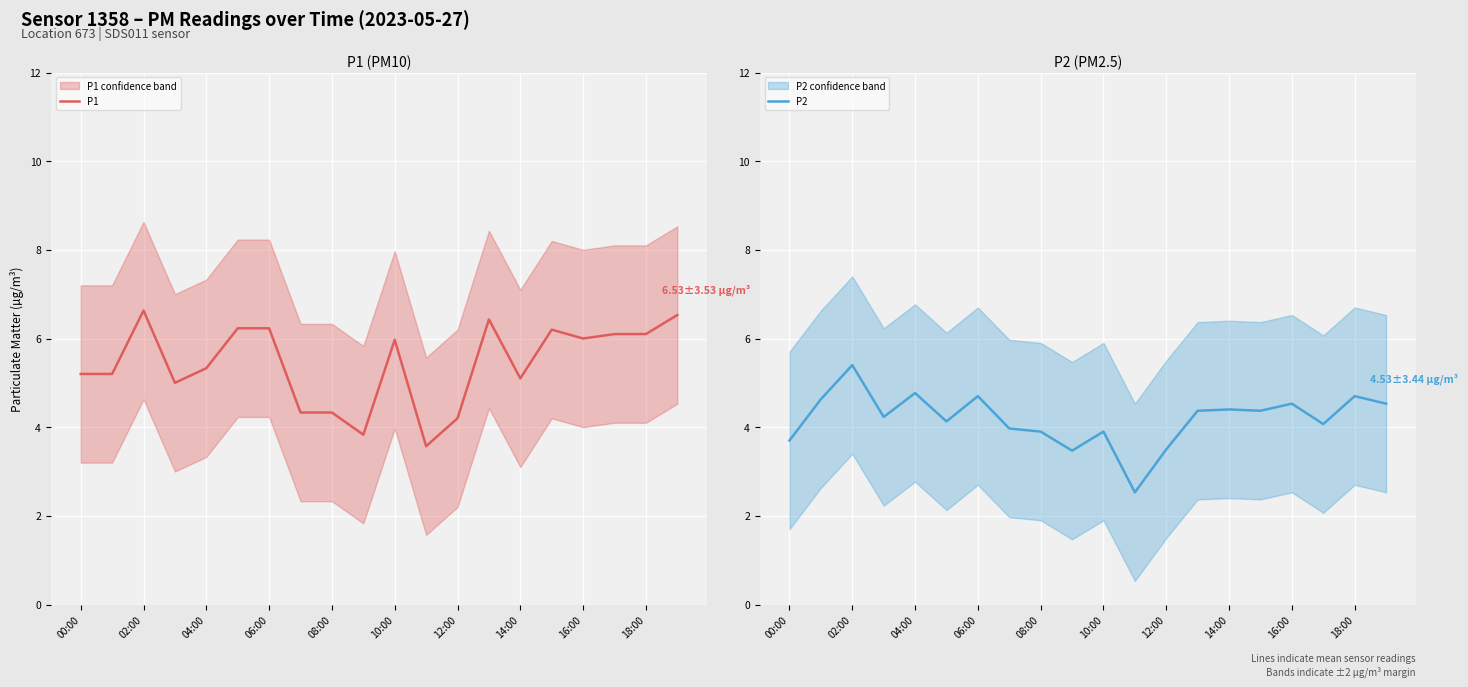

The value of P1 at 08:00 is 1.3. True or false?

False